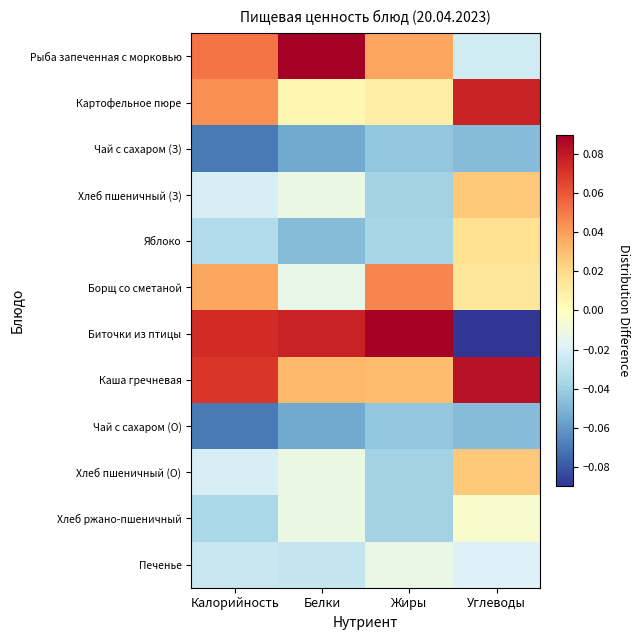

Count the number of categories in the chart.

4